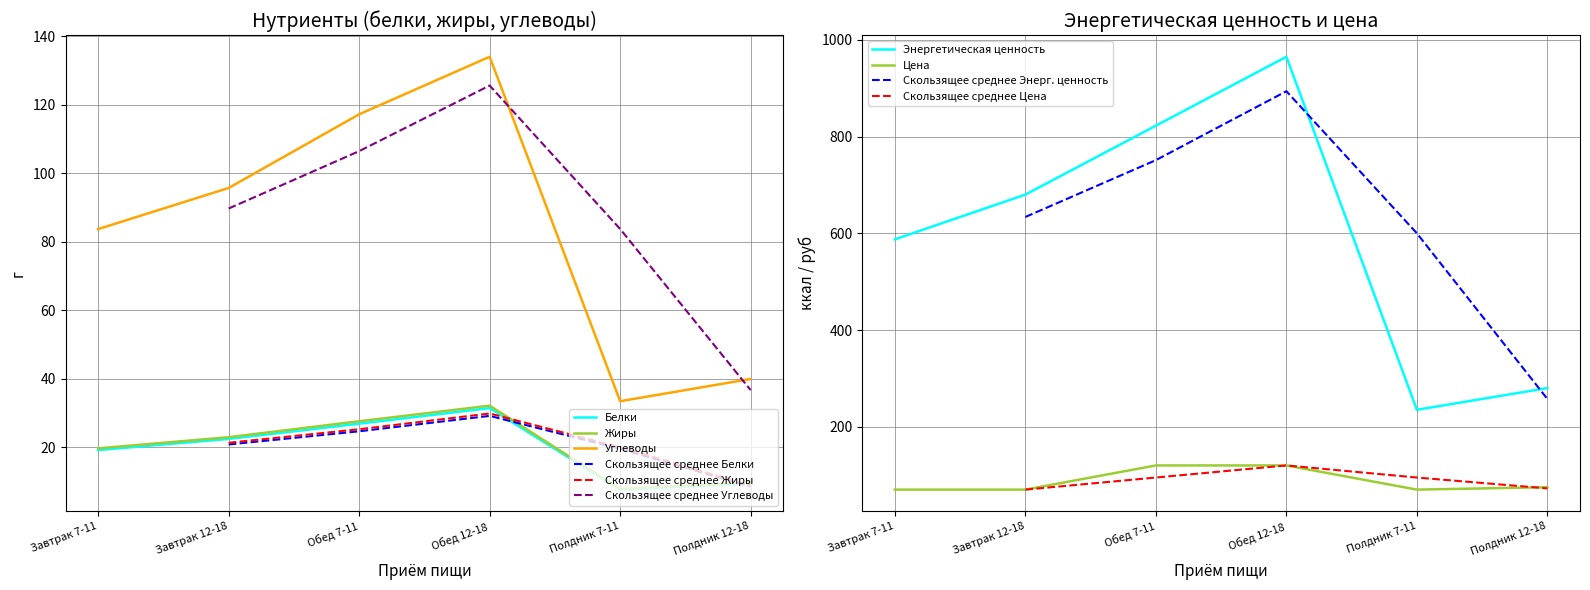

What is the minimum value for Энергетическая ценность?

235.0